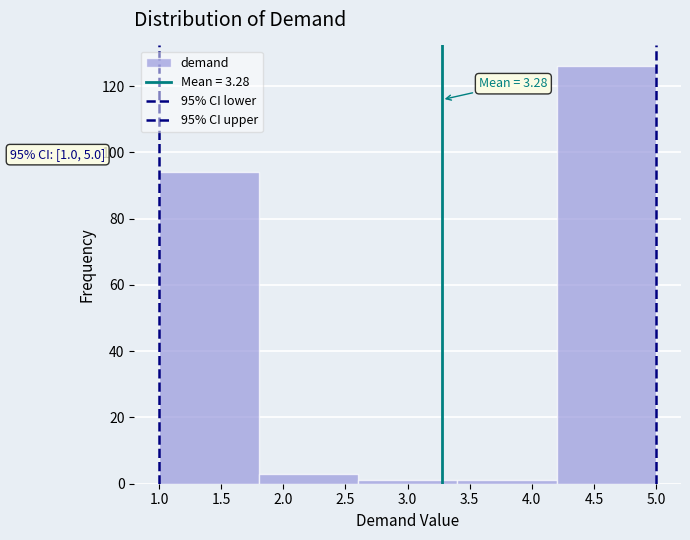

Which range on the x-axis has the tallest bar?

4.2 to 5.0